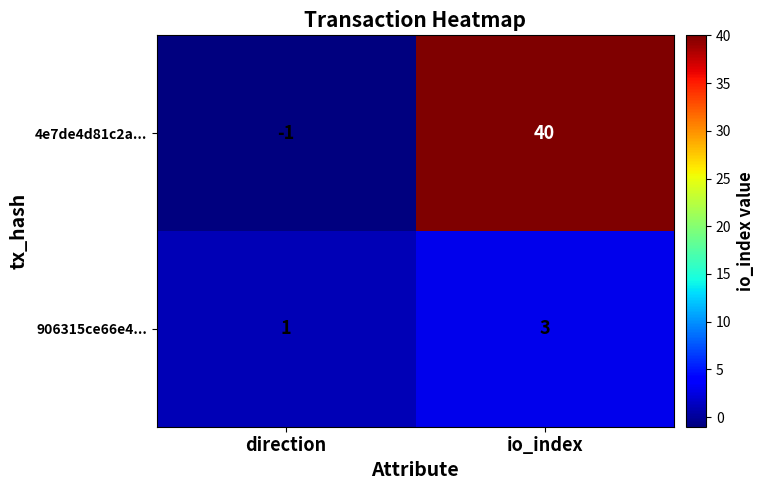

At direction, list the series in order from smallest to largest.

4e7de4d81c2a..., 906315ce66e4...